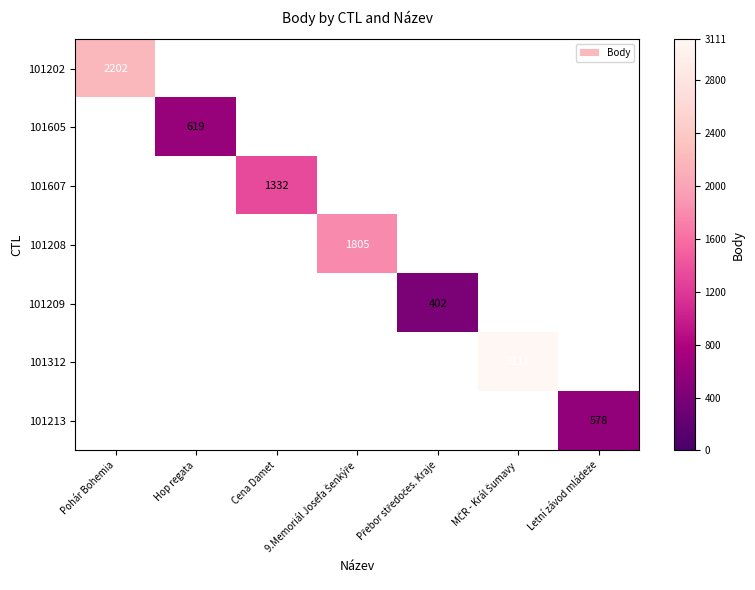

Is the value of 101312 at 9.Memoriál Josefa Šenkýře greater than the value of 101213 at Letní závod mládeže?

No